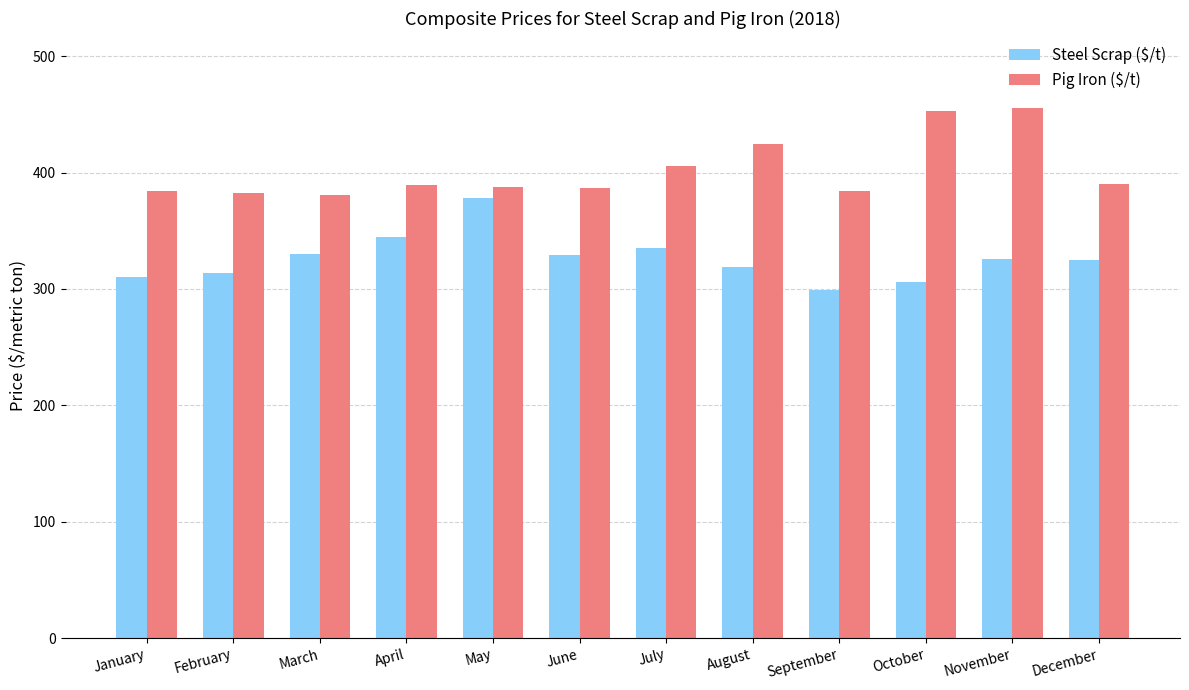

At which label does Steel Scrap ($/t) reach its minimum?

September